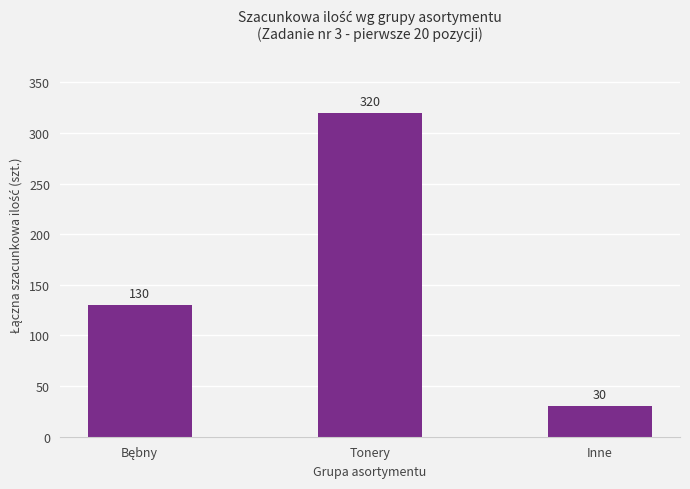

The value at Tonery is 320. True or false?

True